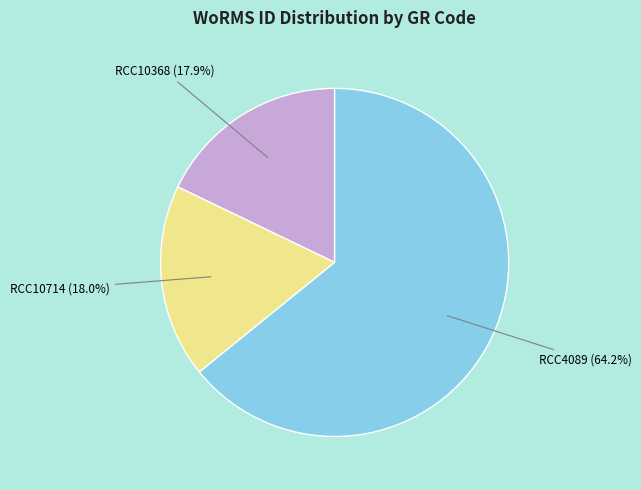

Is there any slice that represents more than half of the pie?

Yes